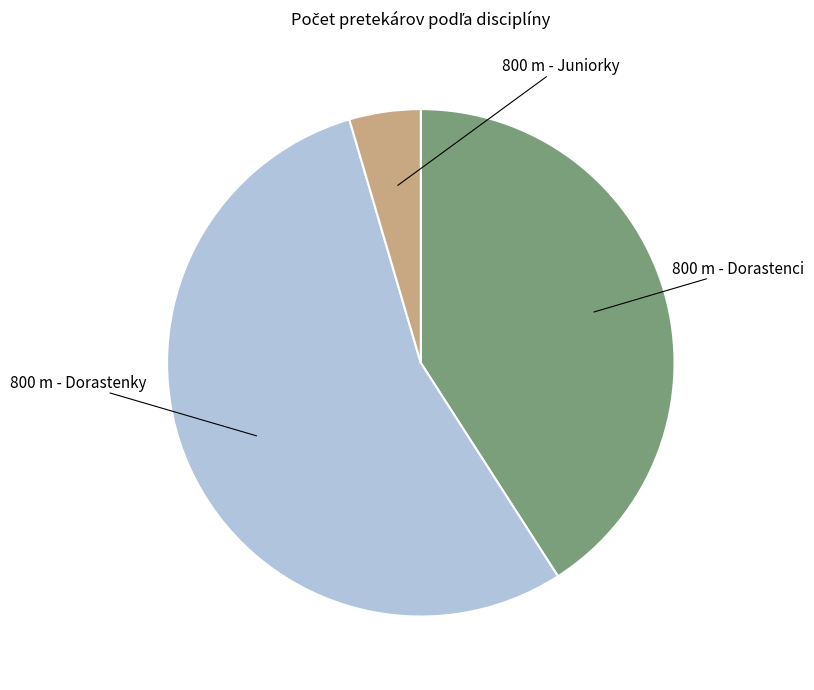

Which slice is the smallest?

800 m - Juniorky